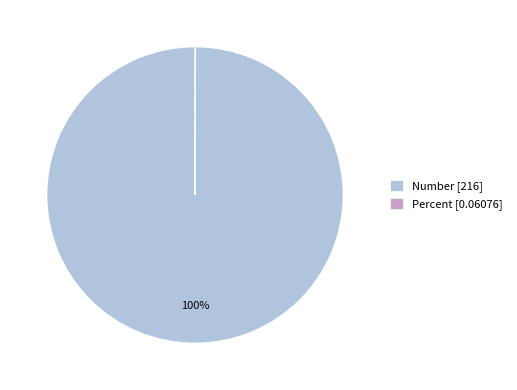

The Number [216] slice represents 100% of the pie. True or false?

True